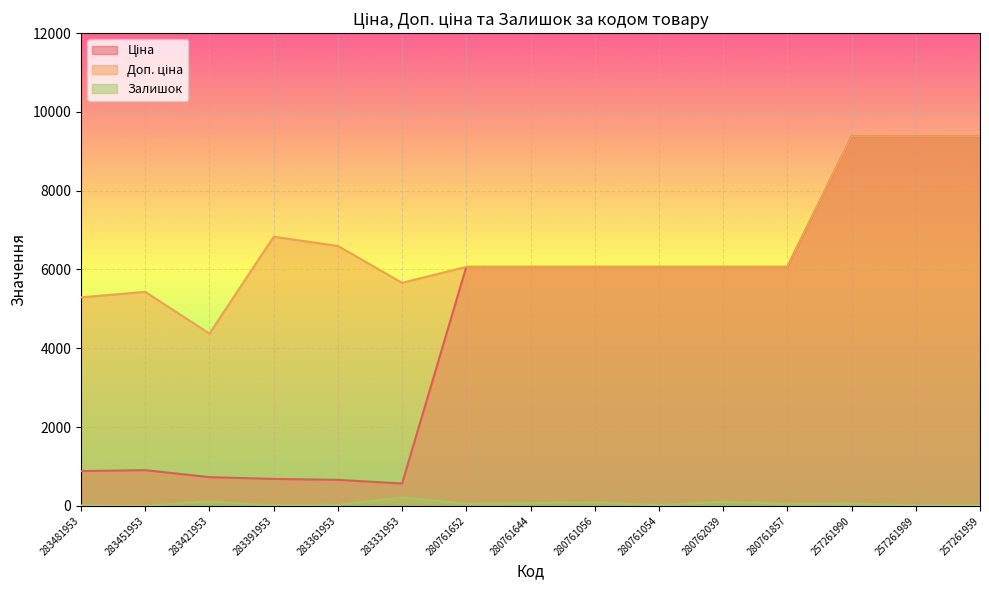

Reading right to left, list all the values displayed in this chart.

Ціна: 9379.3	9379.3	9379.3	6067.2	6067.2	6067.2	6067.2	6067.2	6067.2	566.2	659.8	683.2	728.8	905.5	882.1
Доп. ціна: 9379.3	9379.3	9379.3	6067.2	6067.2	6067.2	6067.2	6067.2	6067.2	5662.1	6597.9	6831.9	4372.9	5432.8	5292.4
Залишок: 15.0	9.0	60.0	52.0	101.0	18.0	89.0	69.0	55.0	216.0	21.0	10.0	113.0	2.0	12.0